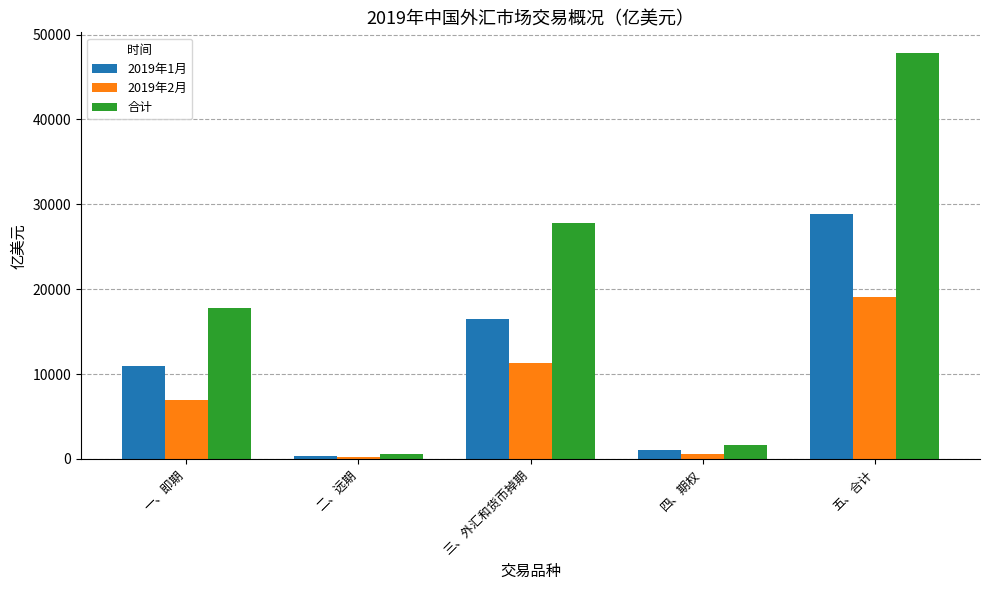

What is the lowest value of the 2019年1月 series?

330.1